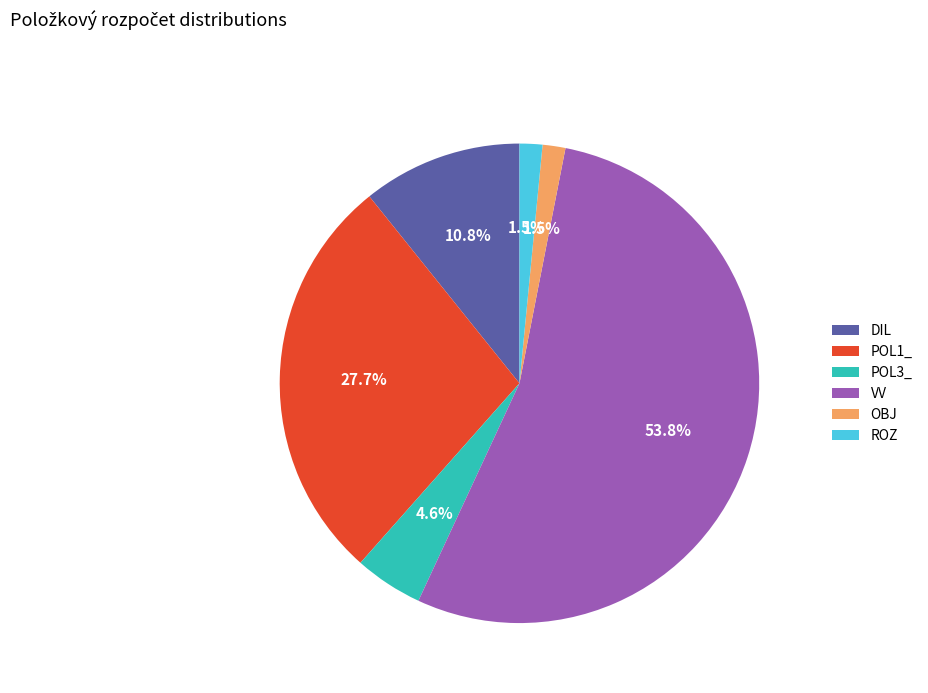

What is the total percentage of POL3_ and DIL?

15.4%